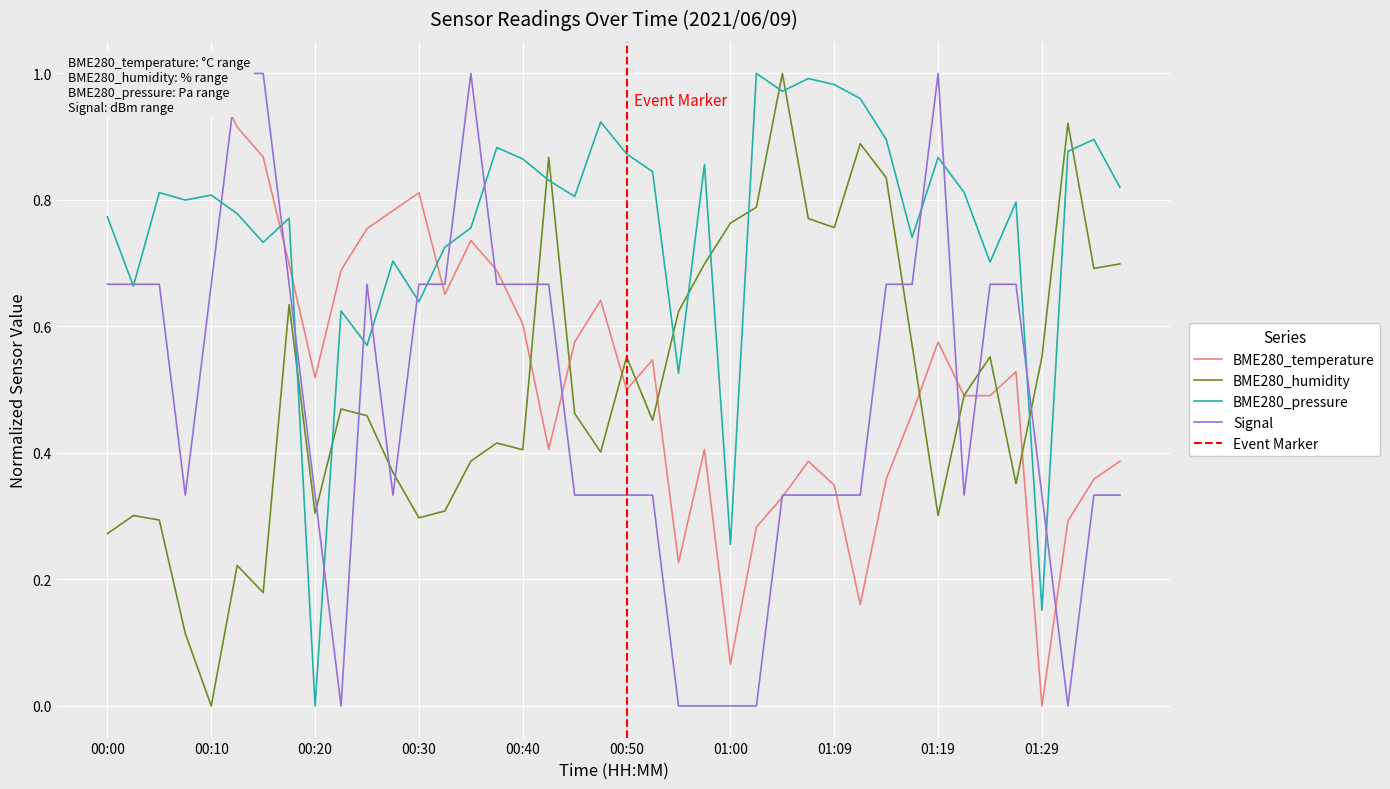

At which label is BME280_pressure closest to 0?

00:20